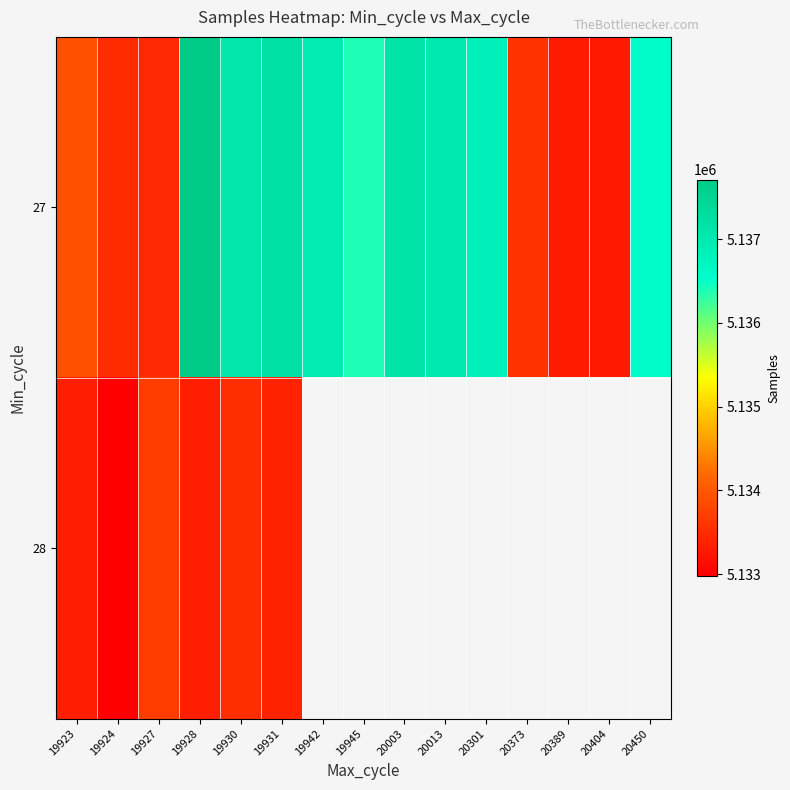

Which category has the lowest value across all series?

19924